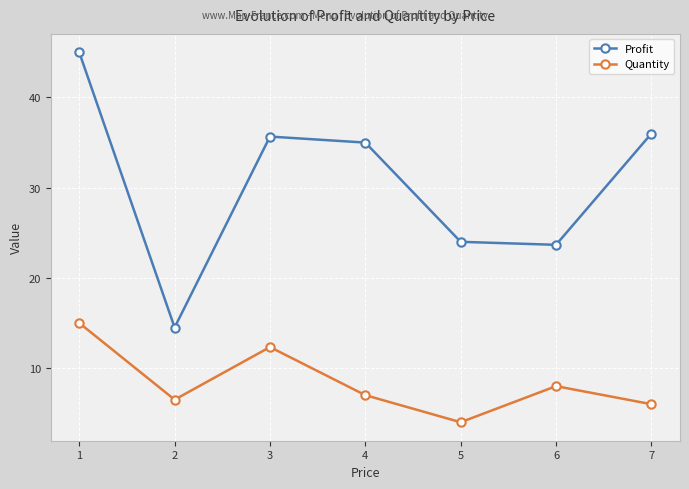

At which category does Profit reach its first local peak?

3